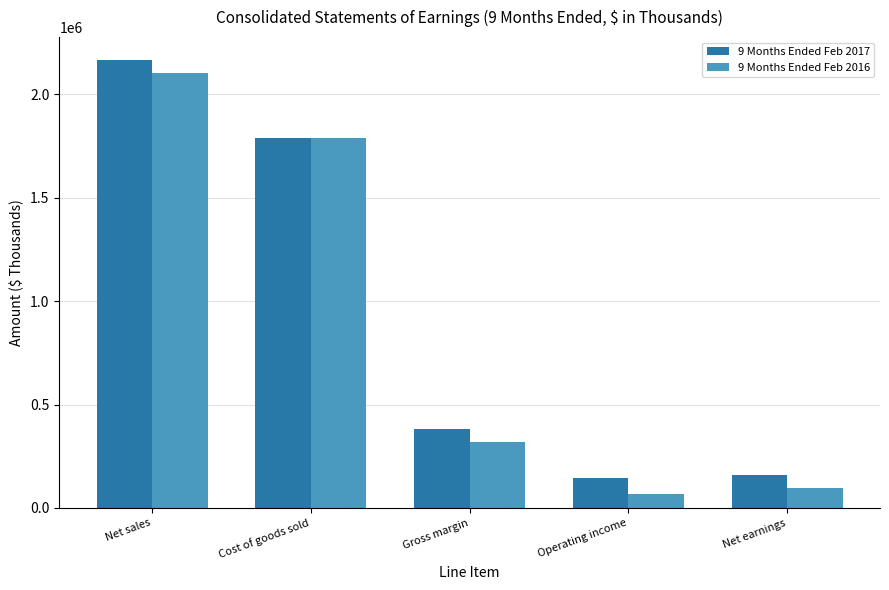

Is the value of 9 Months Ended Feb 2016 at Gross margin greater than the value of 9 Months Ended Feb 2017 at Net sales?

No